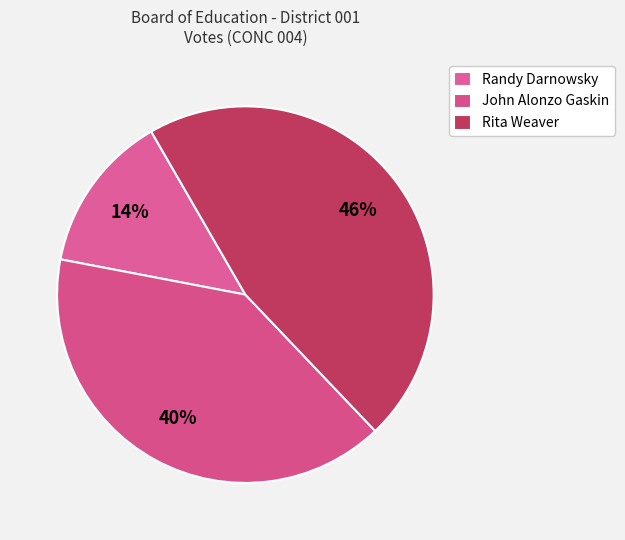

What is the change in value from John Alonzo Gaskin to Rita Weaver?

+118